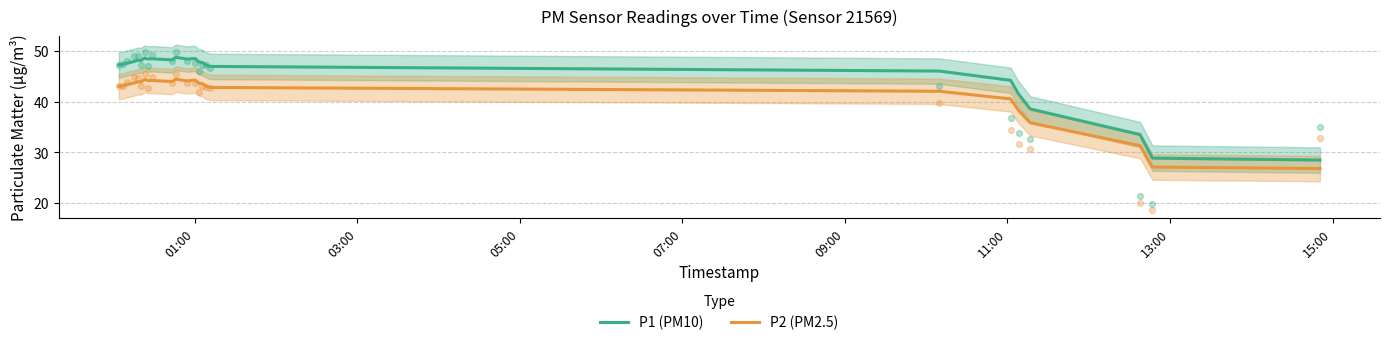

True or false: P1 (PM10) and P2 (PM2.5) intersect in this chart.

False